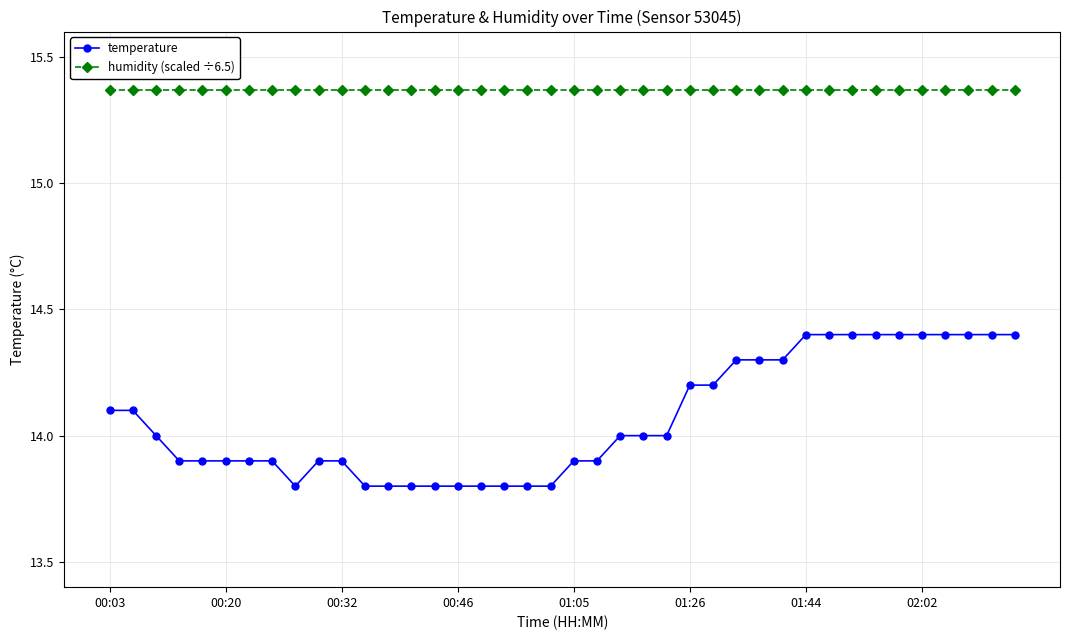

True or false: humidity (scaled ÷6.5) and temperature intersect in this chart.

False